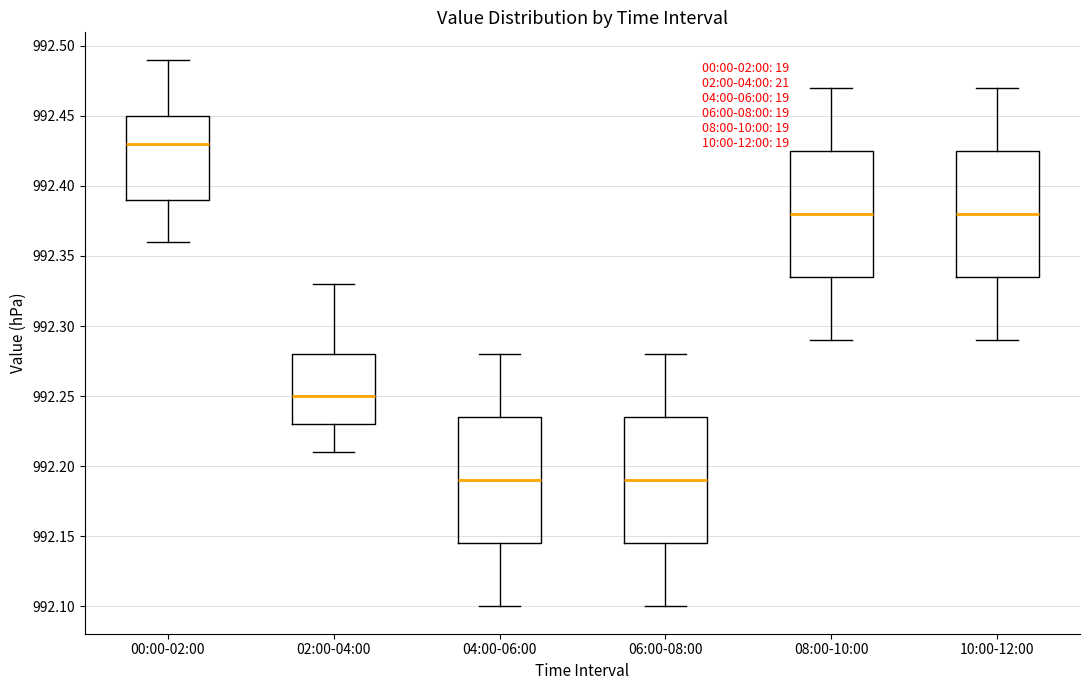

Where does the upper whisker of the box for 04:00-06:00 end on the y-axis? The values are not printed on the chart, so give them approximately, as read against the axis.

992.280